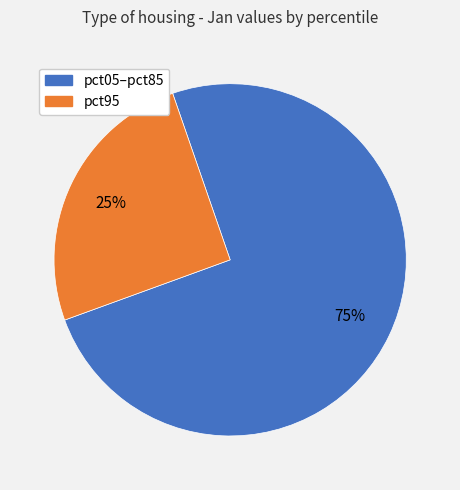

Combined, do pct05–pct85 and pct95 account for over 50%?

Yes